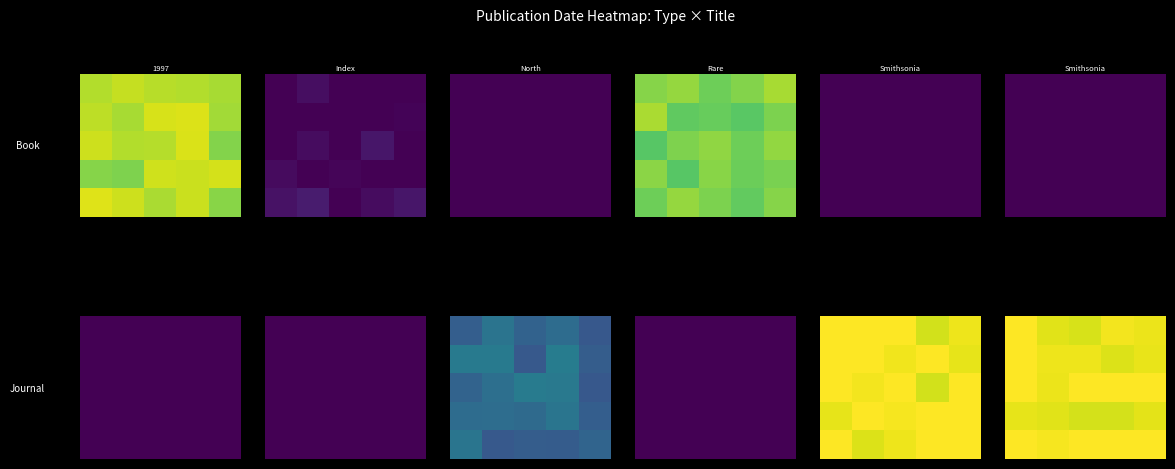

What is the total value across all series at 3?

4.9